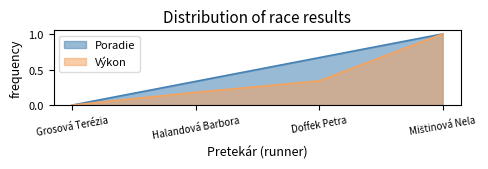

What is the difference between the Výkon values at Grosová Terézia and Doffek Petra?

0.3